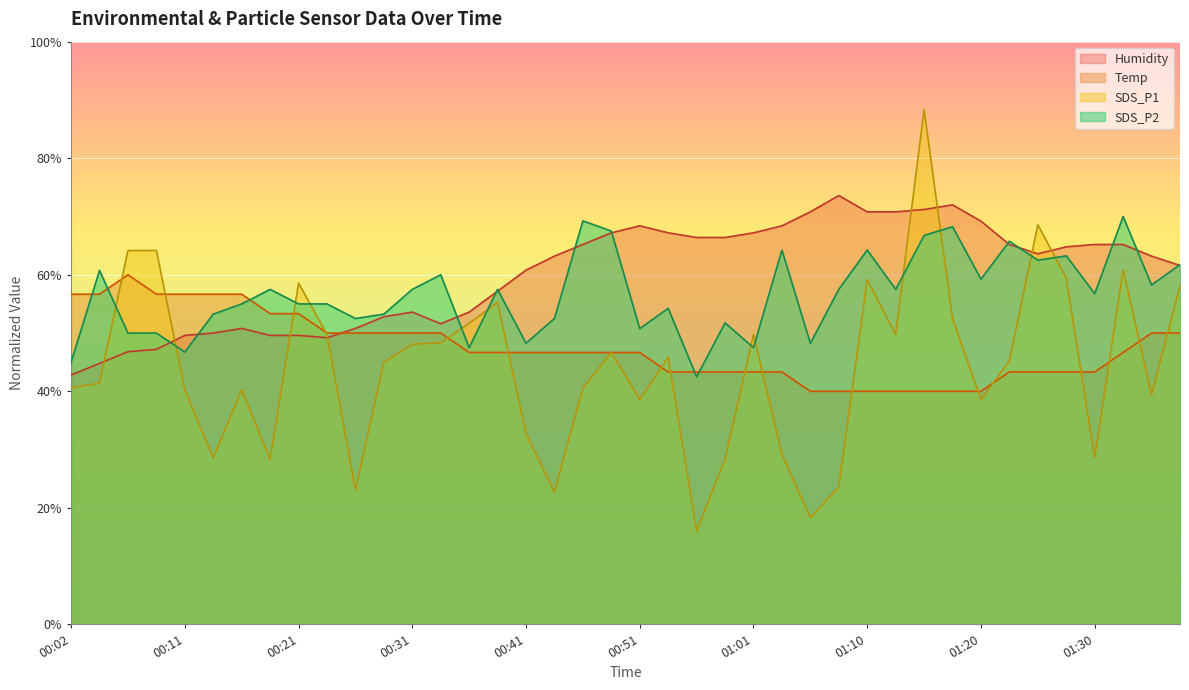

What is the average value of the Temp series?

47.5